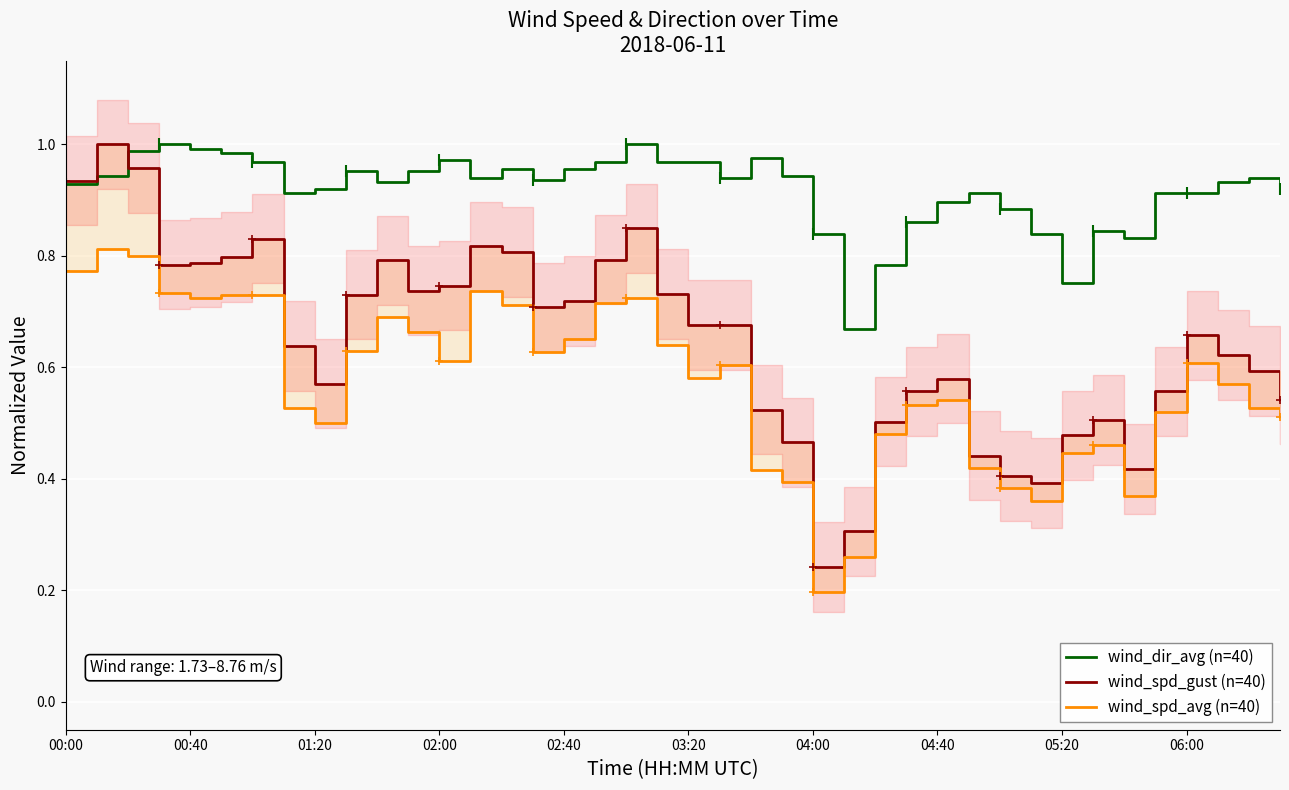

What is the average value of the wind_dir_avg (n=40) series?

0.9